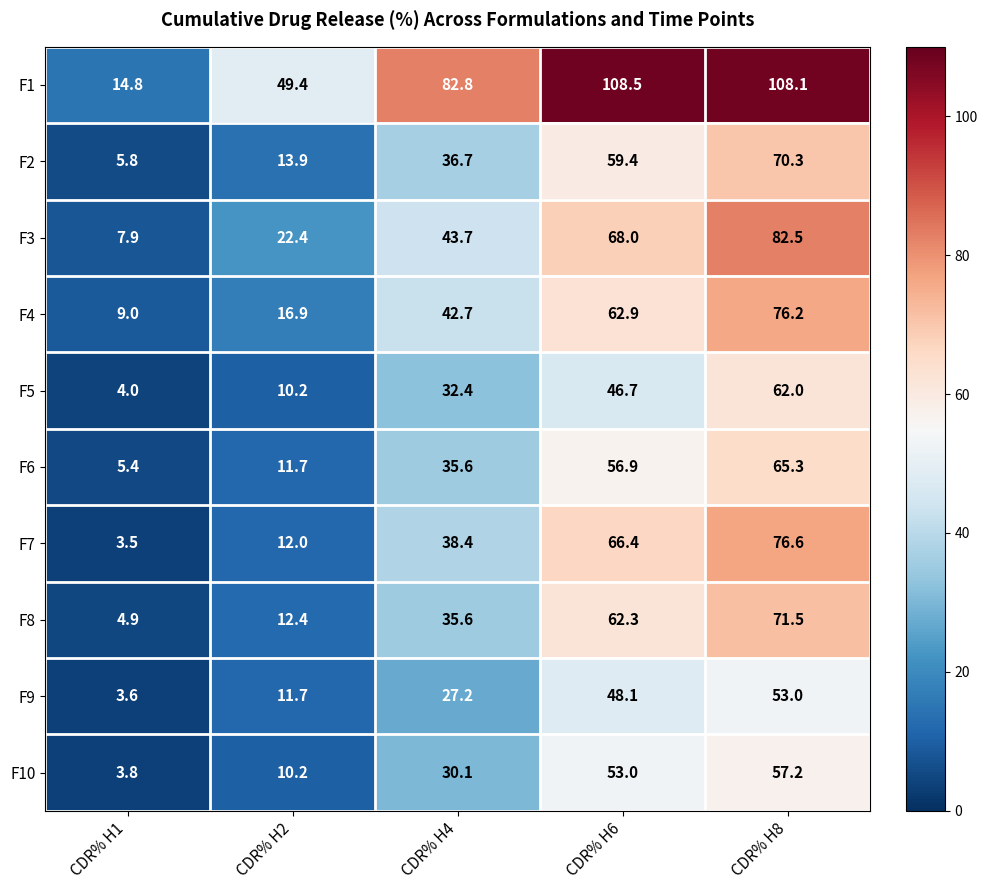

Rank the categories by F7 value from lowest to highest.

CDR% H1, CDR% H2, CDR% H4, CDR% H6, CDR% H8